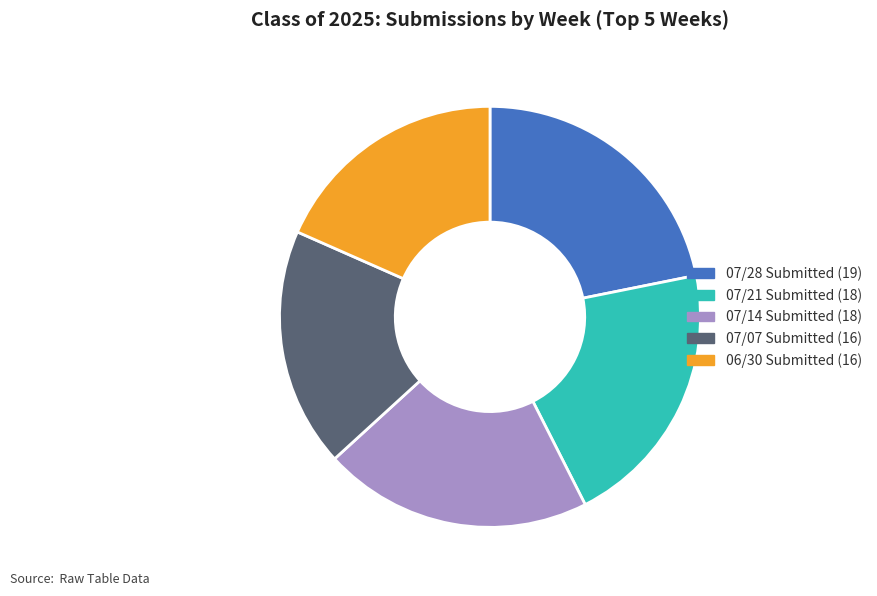

Is there any slice that represents more than half of the pie?

No